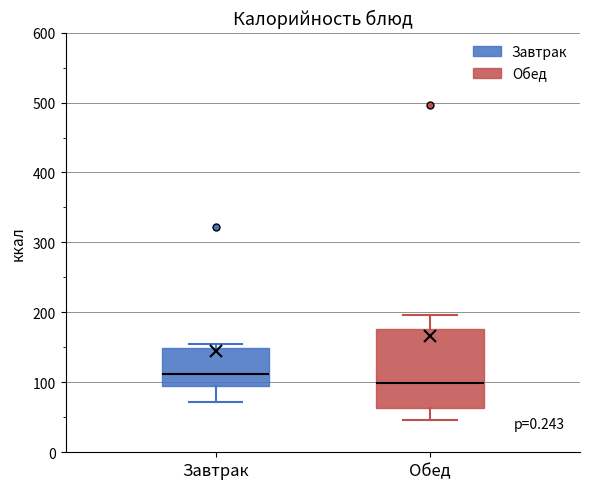

Which box's median line is the lowest?

Обед